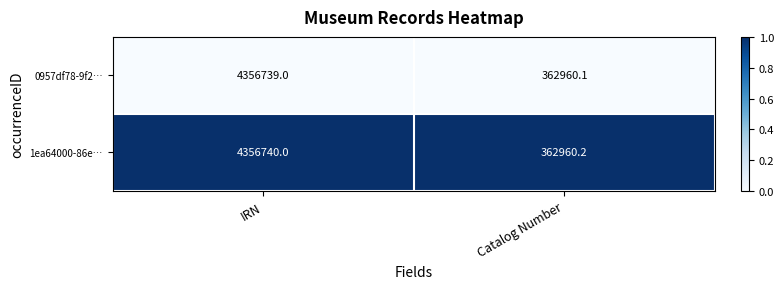

Reading right to left, what are all the values shown in this chart?

0957df78-9f2…: 362960.1	4356739.0
1ea64000-86e…: 362960.2	4356740.0